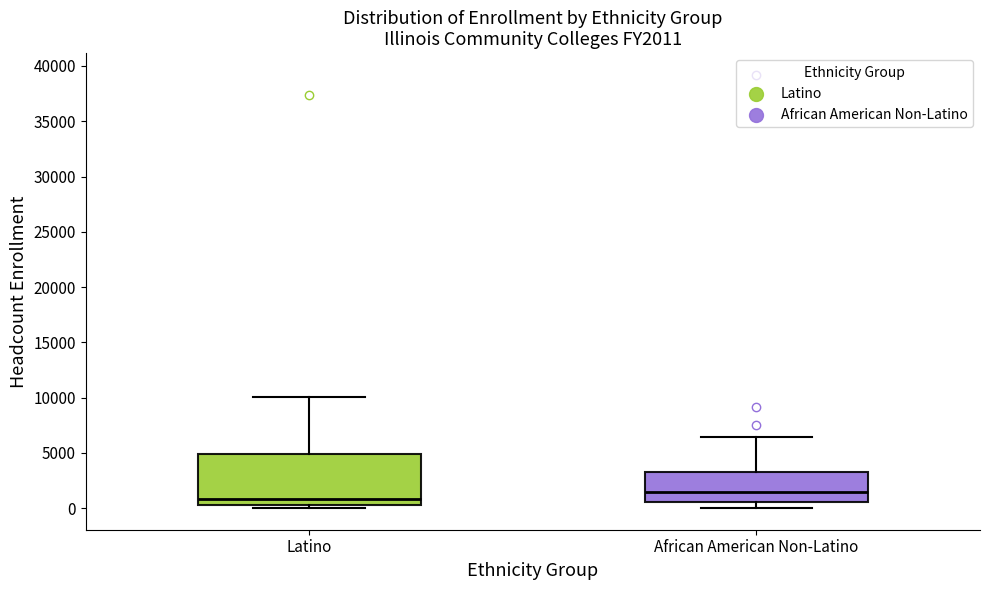

Which box is the tallest, from its lower edge to its upper edge?

Latino